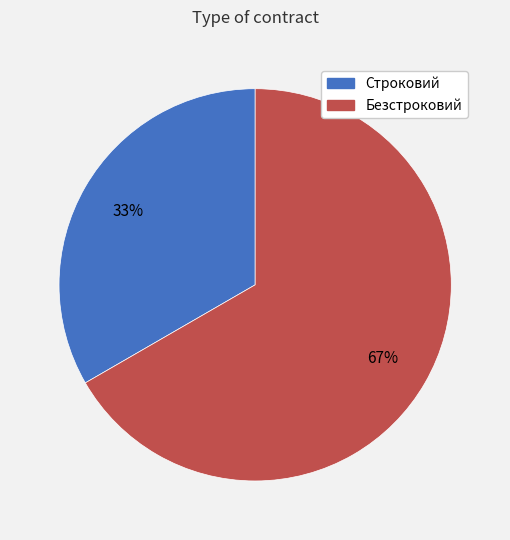

How many segments does this pie chart have?

2